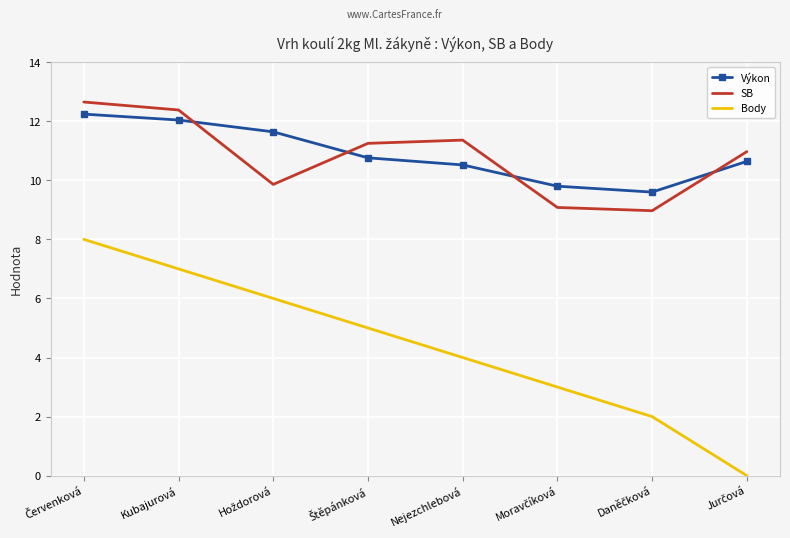

What is the total value across all series at Kubajurová?

31.4